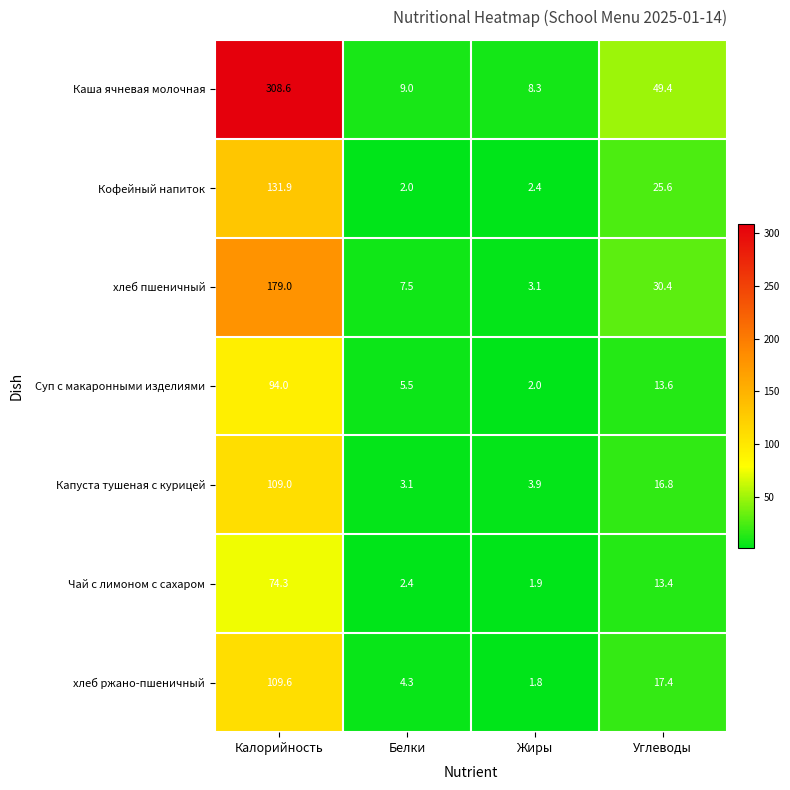

Which series changed the most between Белки and Жиры?

хлеб пшеничный